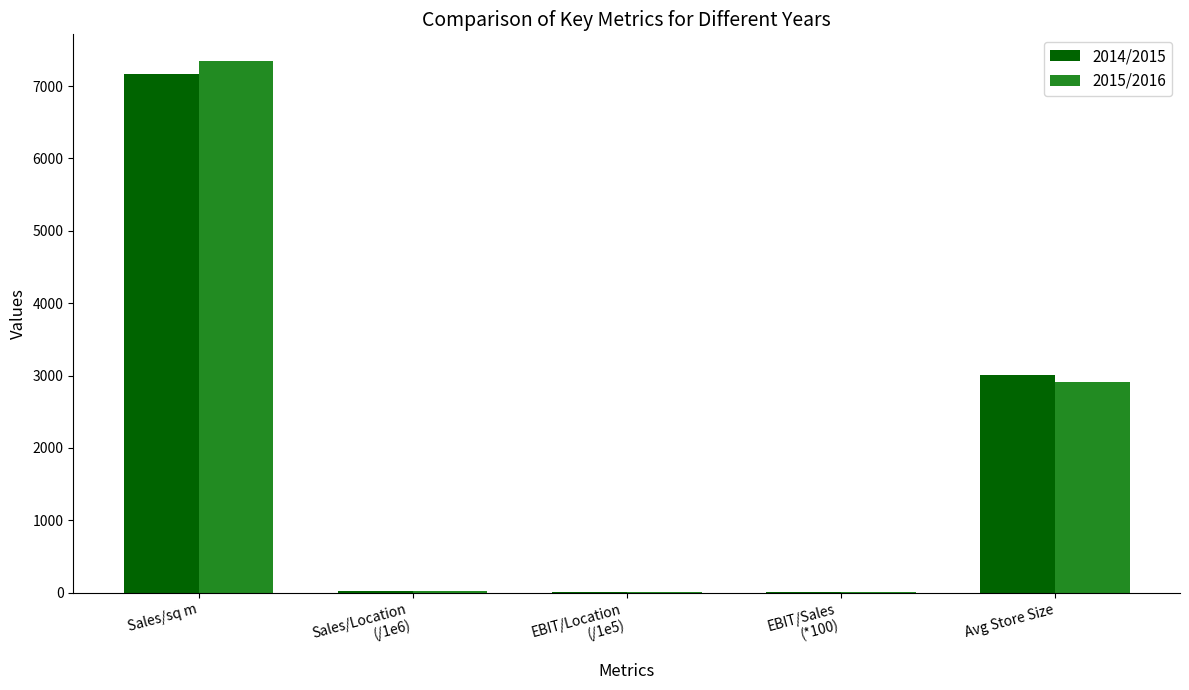

The value of 2014/2015 at Avg Store Size is 1228.1. True or false?

False